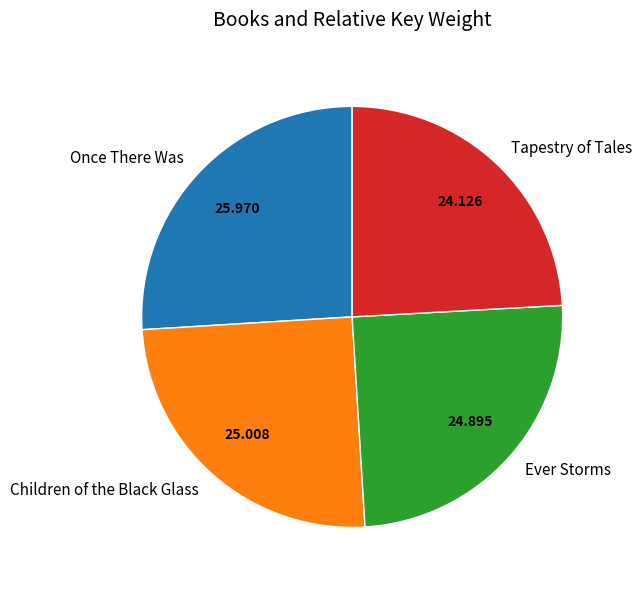

Which has a higher value, Children of the Black Glass or Once There Was?

Once There Was